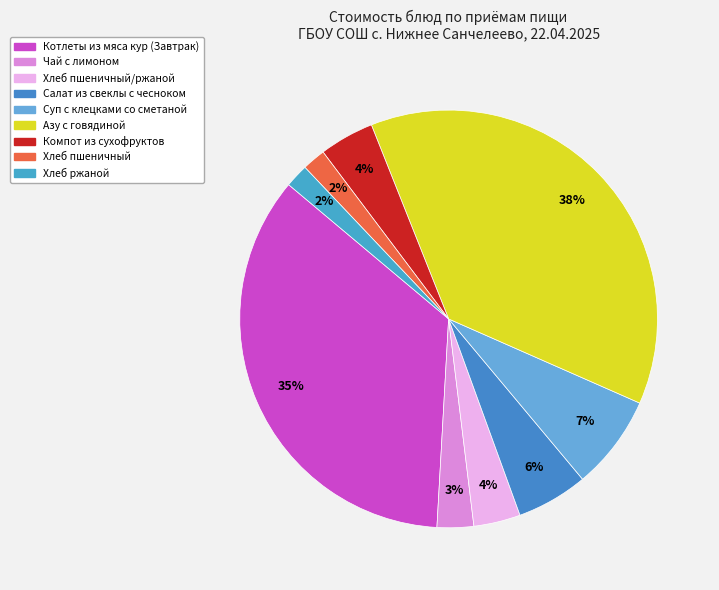

What is the largest slice in the pie chart?

Азу с говядиной